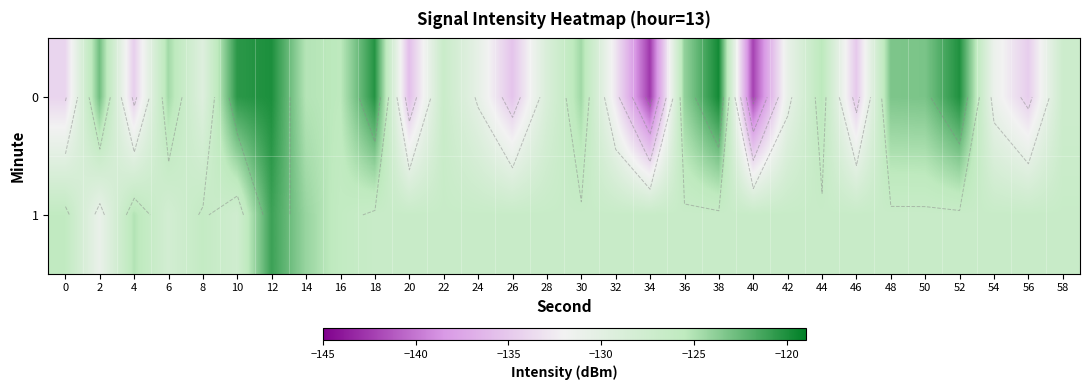

List the series in order of their peak value, lowest first.

1, 0